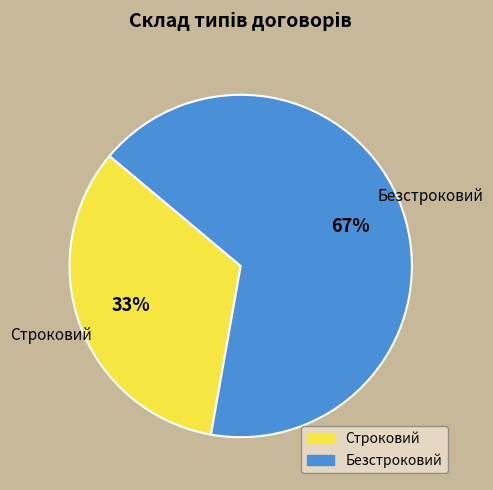

Which category has the smallest portion of the pie?

Строковий